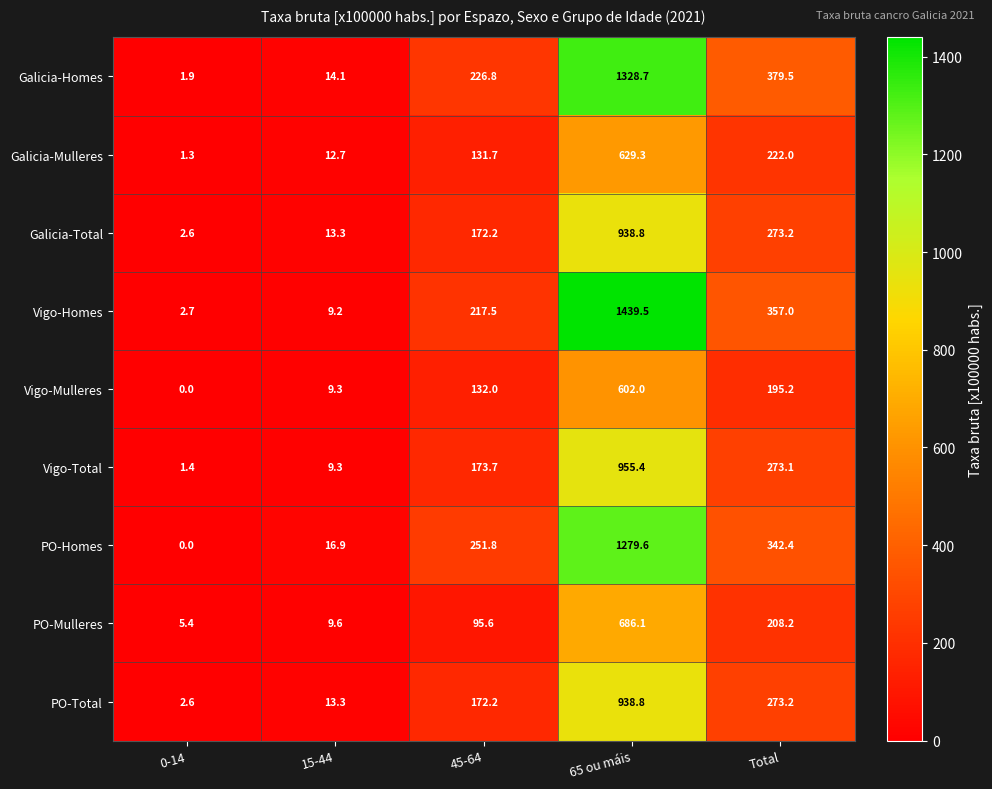

At which label is Galicia-Homes closest to 665?

Total